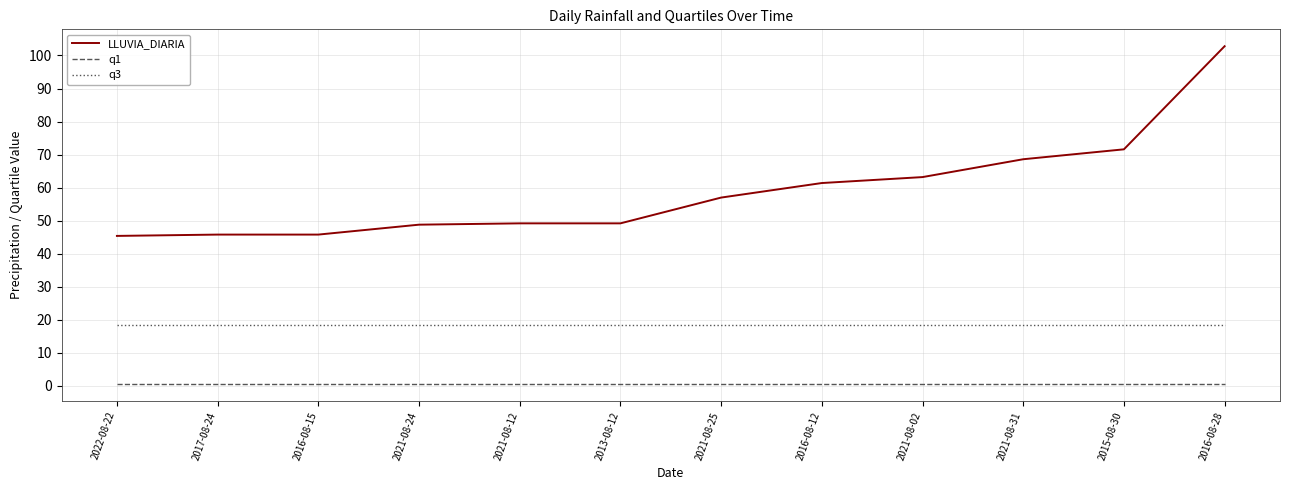

Is it true that LLUVIA_DIARIA equals 49.2 at 2021-08-12?

True